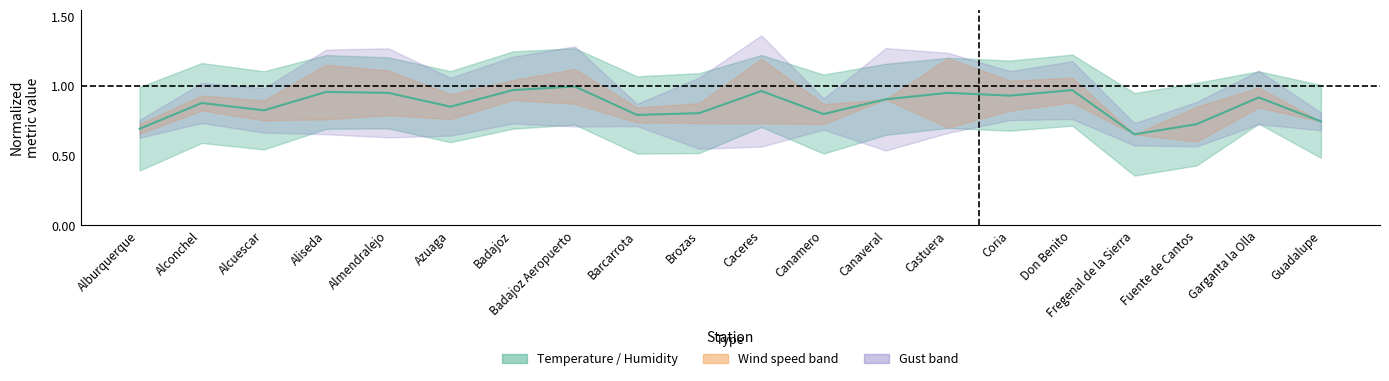

Is this an area chart (filled region under the line)?

No